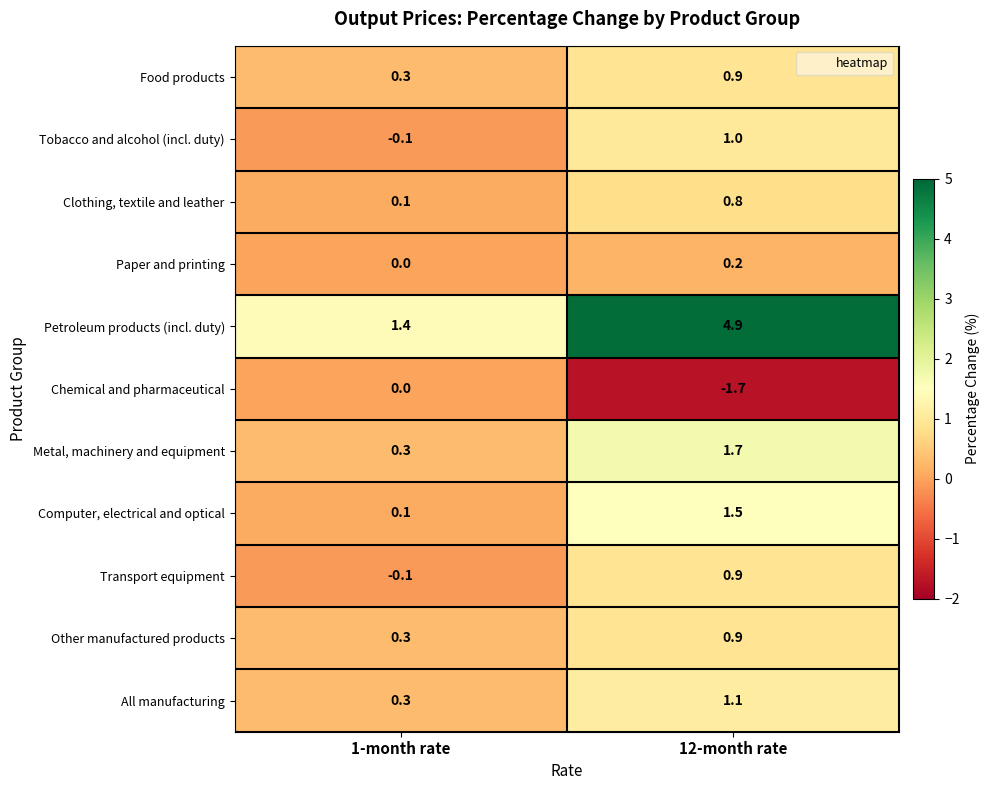

What is the average value of the Metal, machinery and equipment series?

1.0